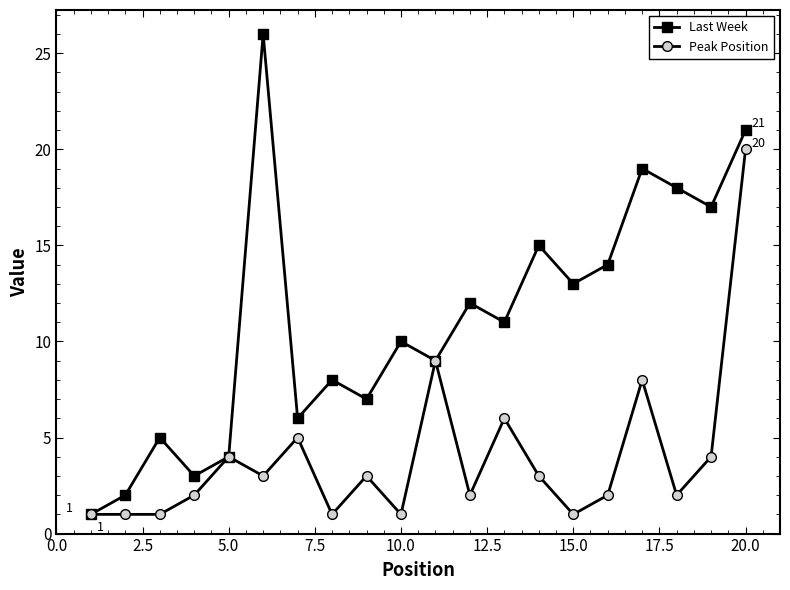

Which series has the largest total across all categories?

Last Week